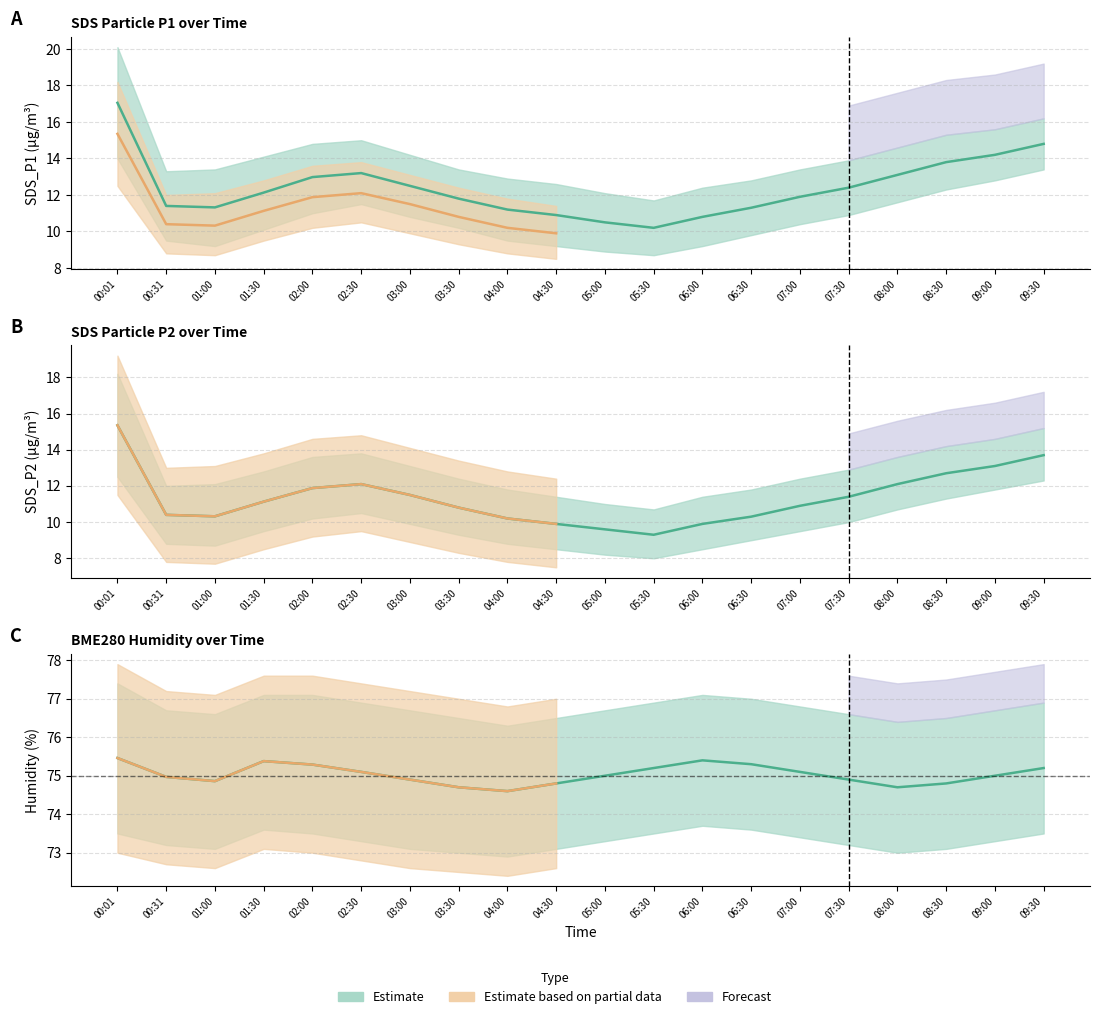

What is the sum of the SDS_P1 values at 05:30 and 08:00?

23.3